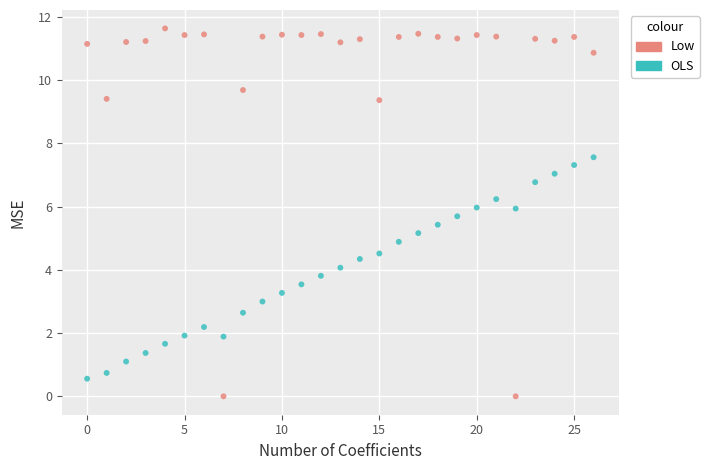

Across all data points, what is the range of Y values (max minus min)?

11.6